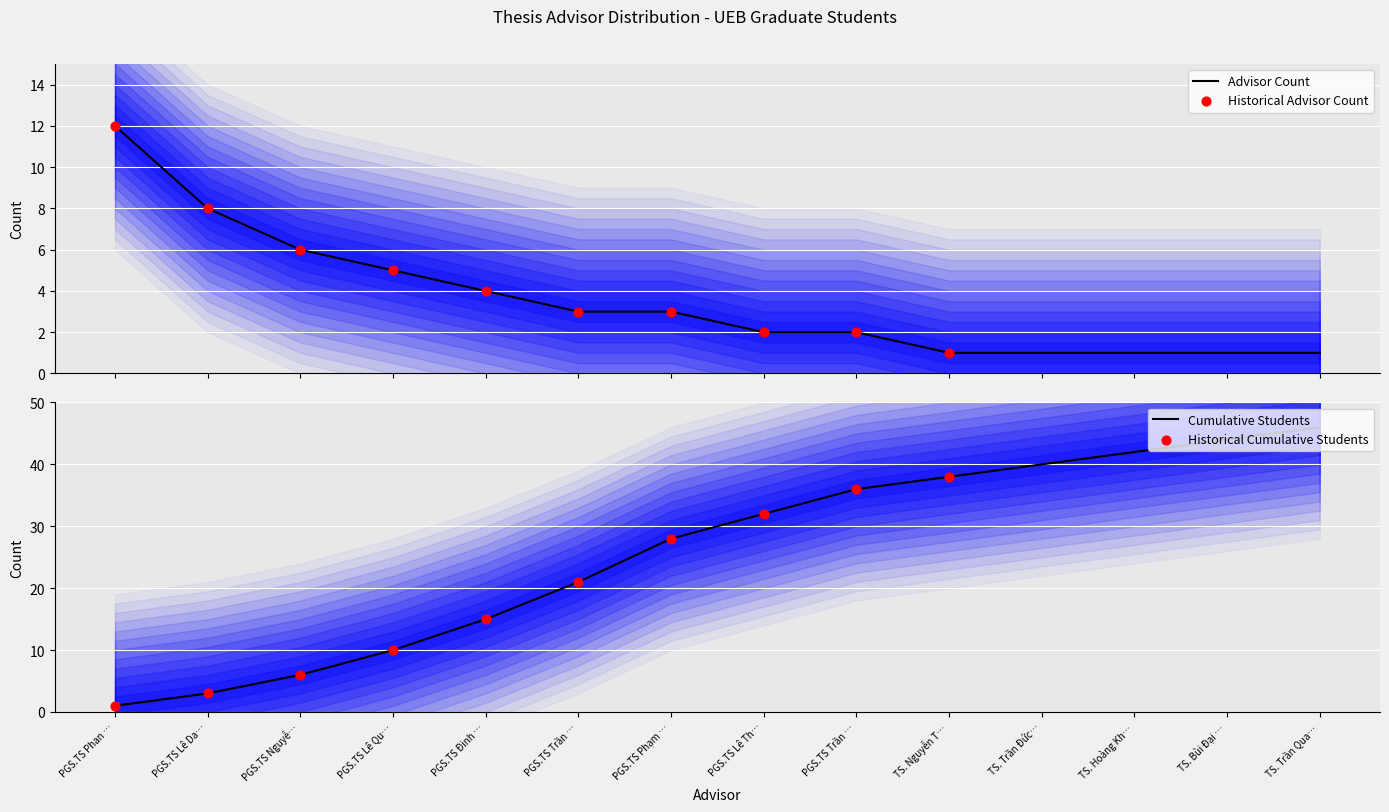

At how many categories does at least one series exceed 2?

14